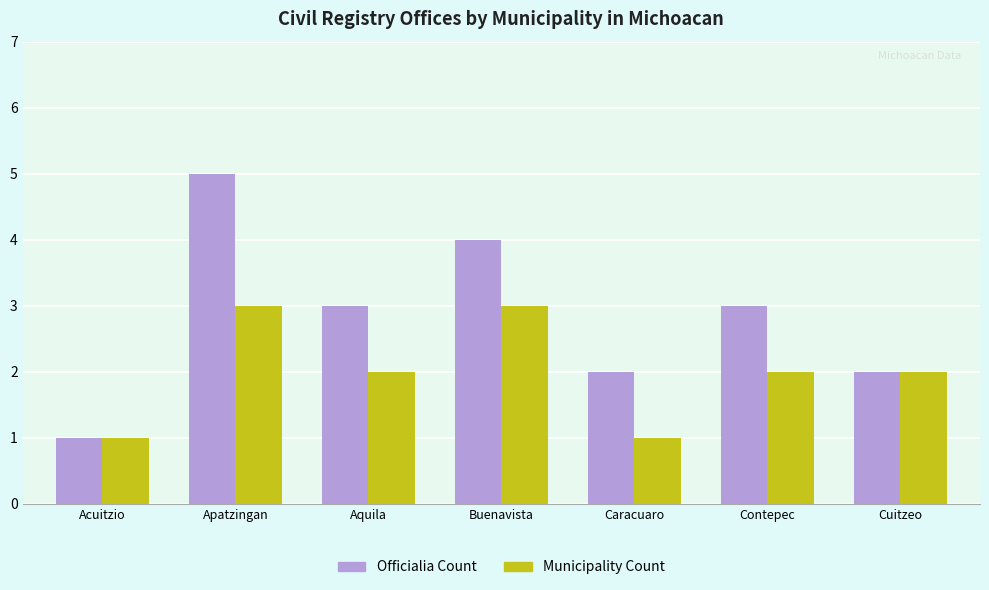

What position from the right is Acuitzio?

7